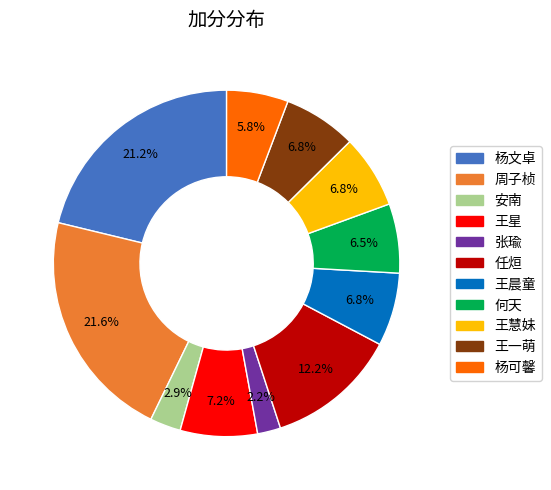

To the nearest percent, what is the combined percentage of 安南 and 何天?

9%